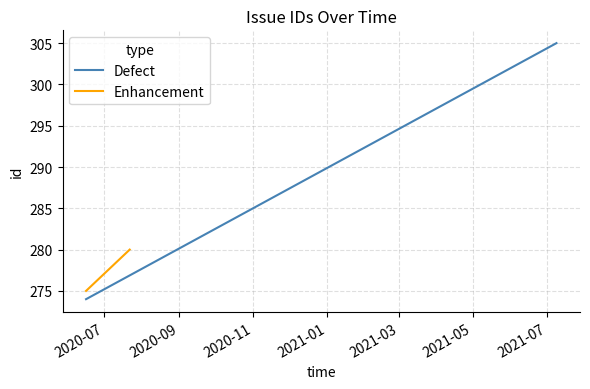

What is the spread (max minus min) of values at 2020-07?

1